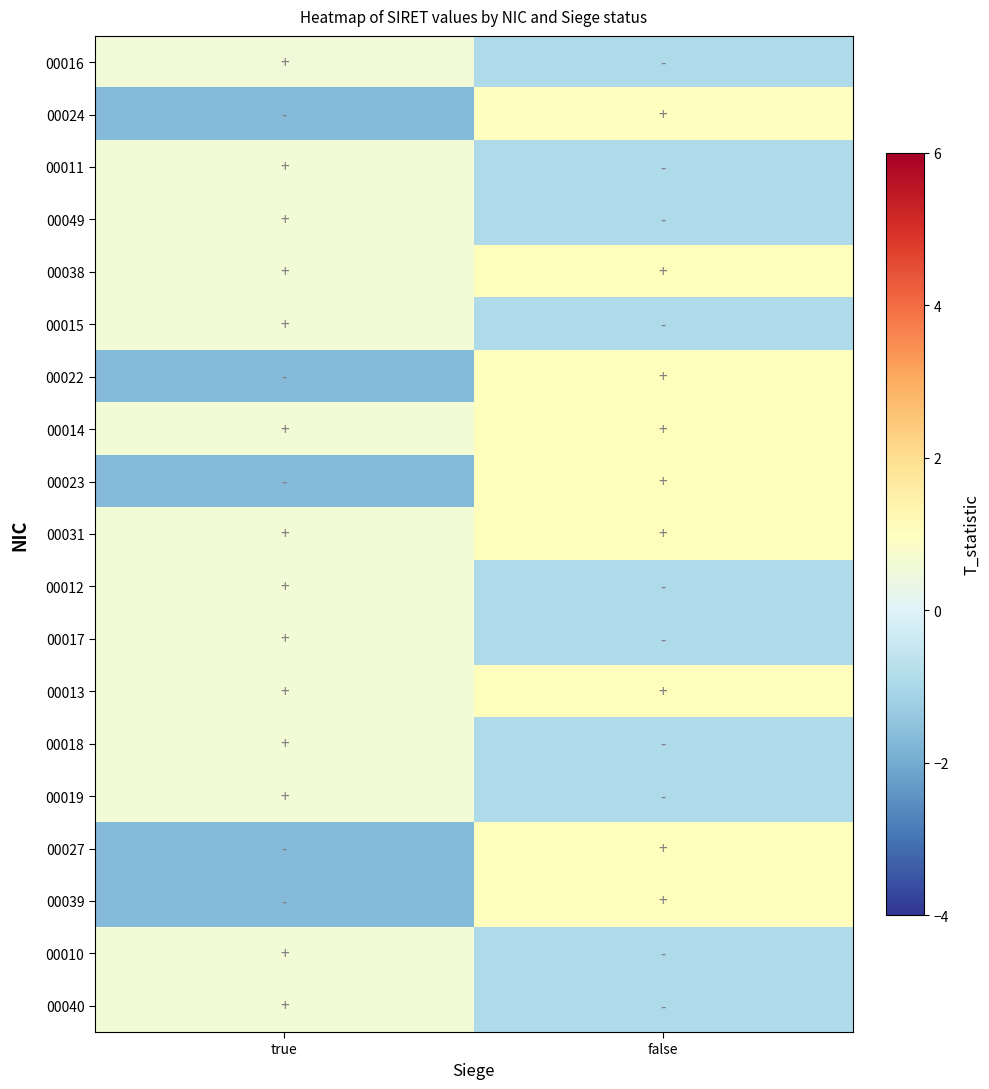

Reading right to left, extract all data points from this chart.

00016: false=-0.9	true=0.6
00024: false=1.0	true=-1.7
00011: false=-0.9	true=0.6
00049: false=-0.9	true=0.6
00038: false=1.1	true=0.6
00015: false=-0.9	true=0.6
00022: false=1.1	true=-1.7
00014: false=1.1	true=0.6
00023: false=1.1	true=-1.7
00031: false=1.1	true=0.6
00012: false=-0.9	true=0.6
00017: false=-0.9	true=0.6
00013: false=1.1	true=0.6
00018: false=-0.9	true=0.6
00019: false=-0.9	true=0.6
00027: false=1.1	true=-1.7
00039: false=1.1	true=-1.7
00010: false=-0.9	true=0.6
00040: false=-0.9	true=0.6